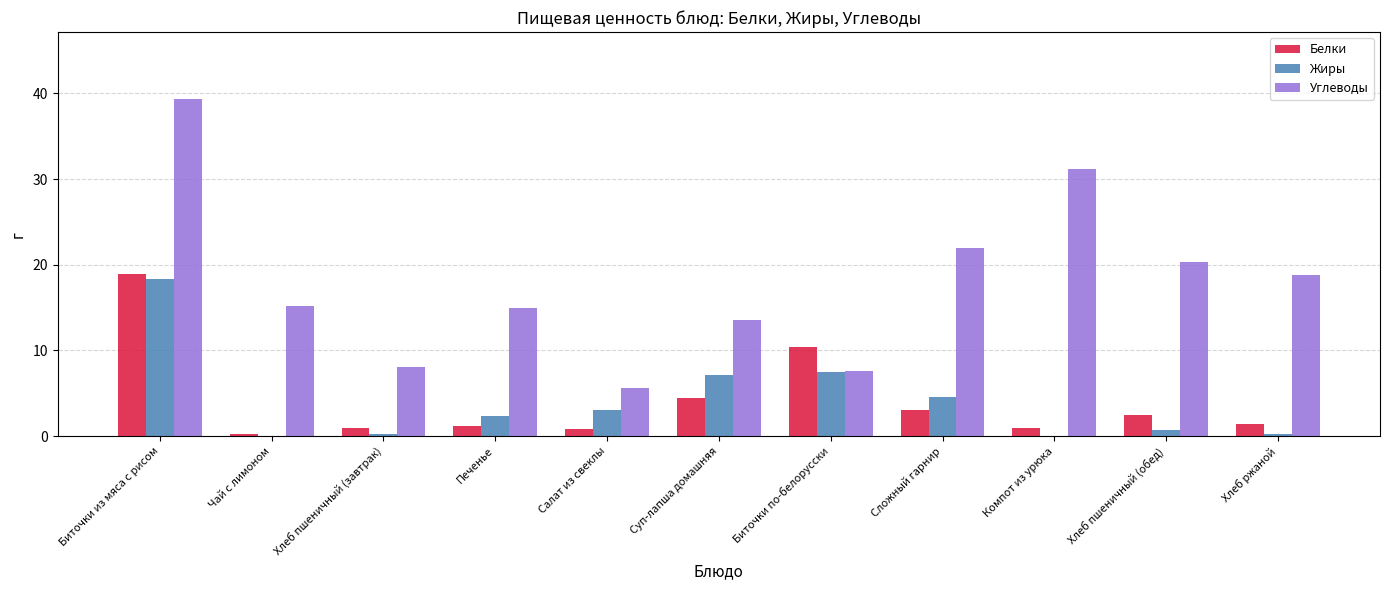

What are all the series names shown in the legend?

Белки, Жиры, Углеводы